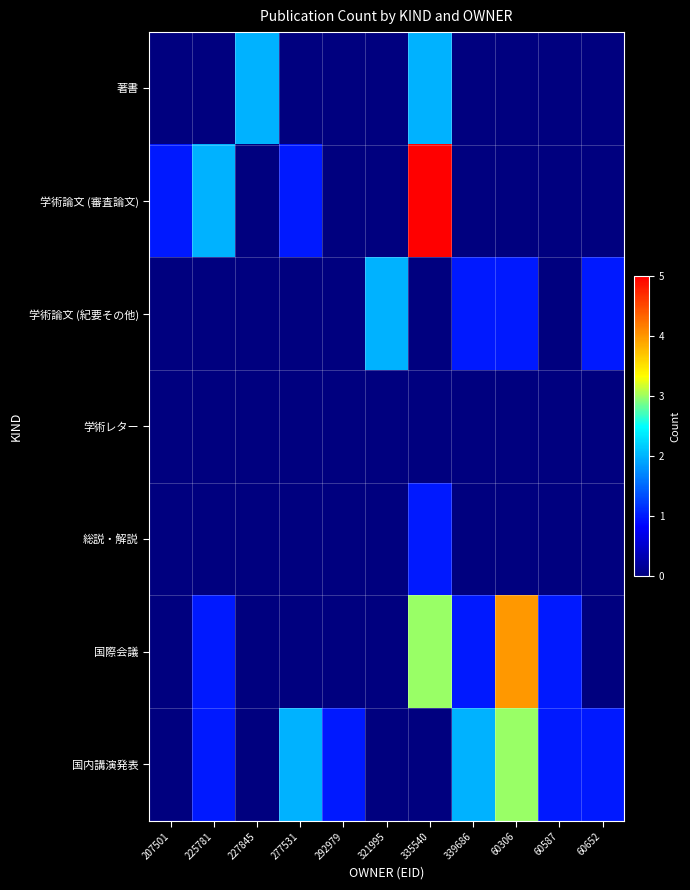

Which series changed the most between 227845 and 339686?

著書